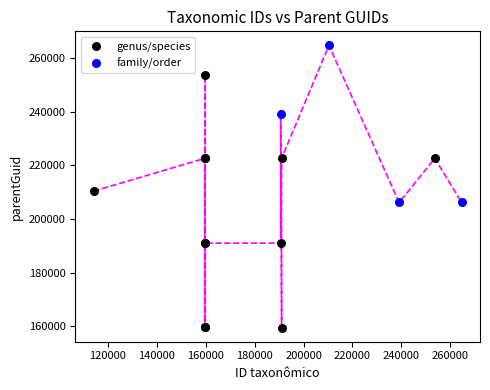

Which series has the widest spread of Y values?

genus/species